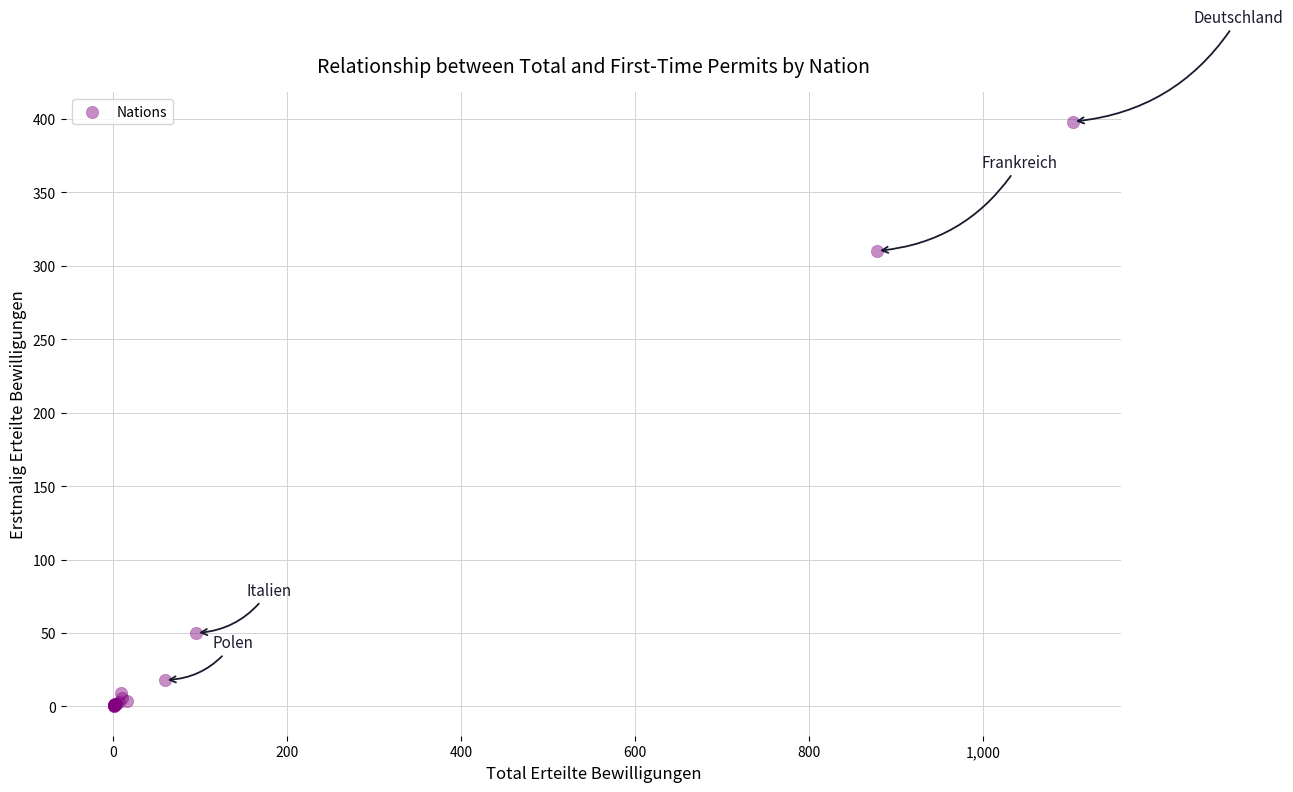

What Y value in the scatter plot is closest to 199?

310